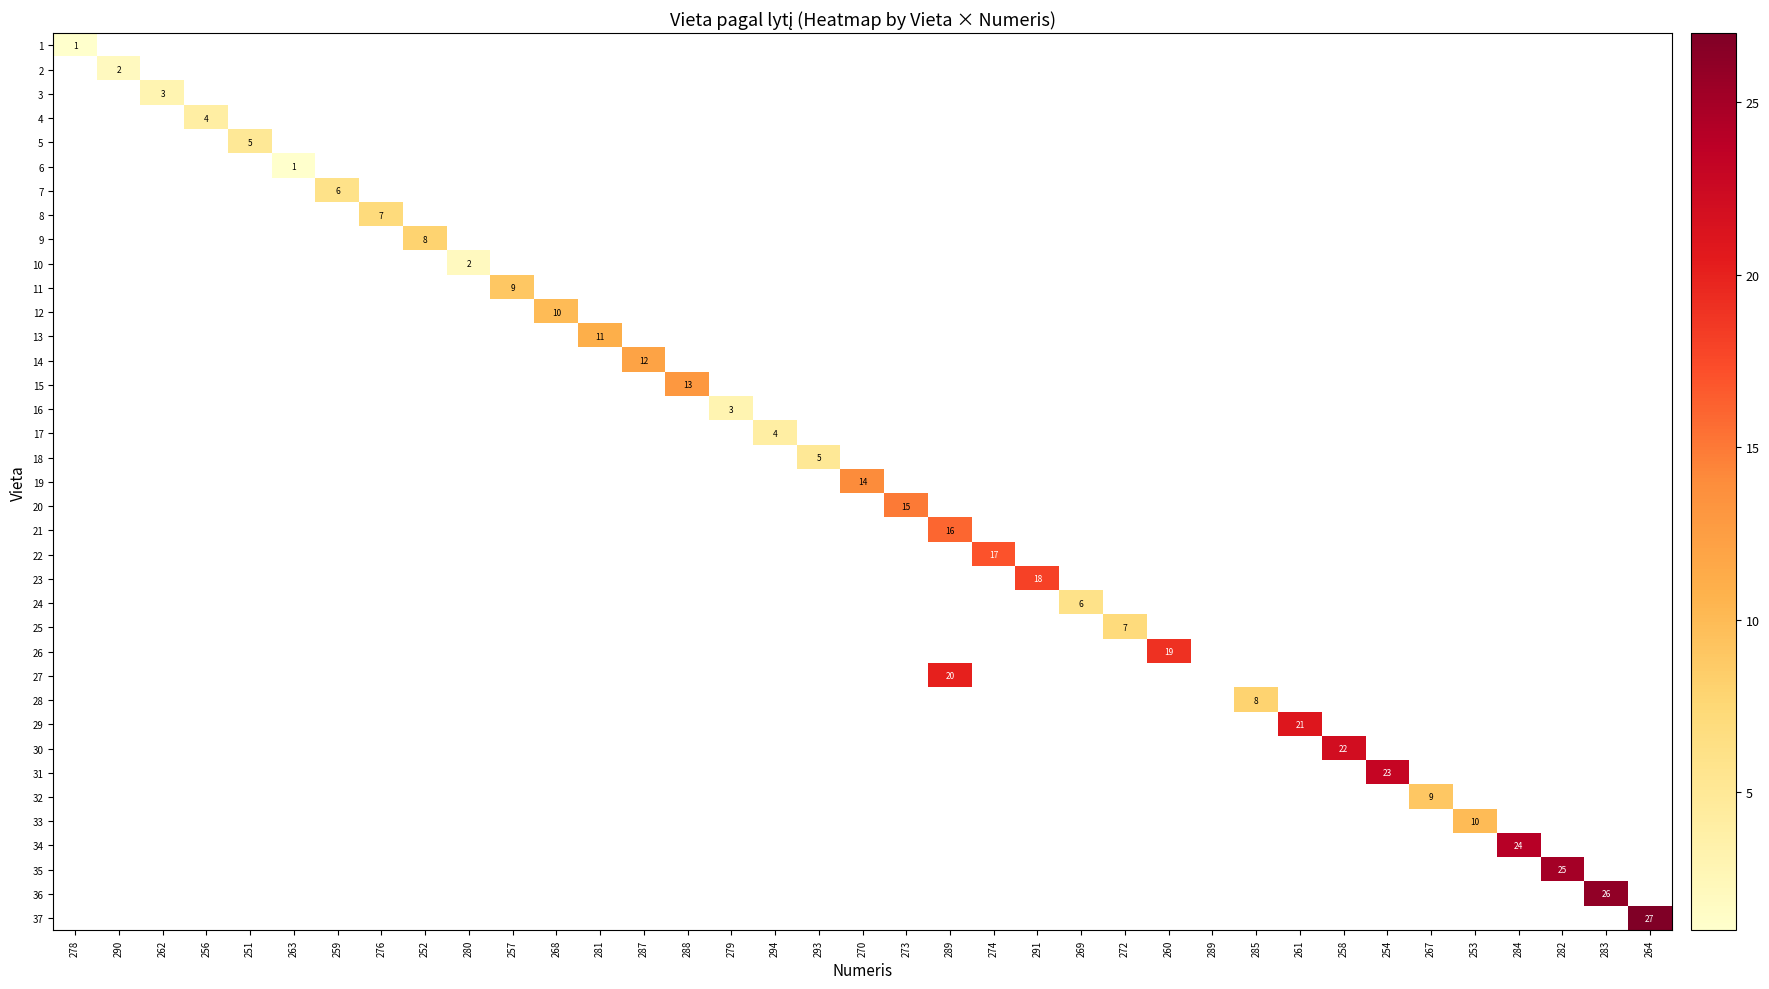

How many values in 25 are above zero?

1